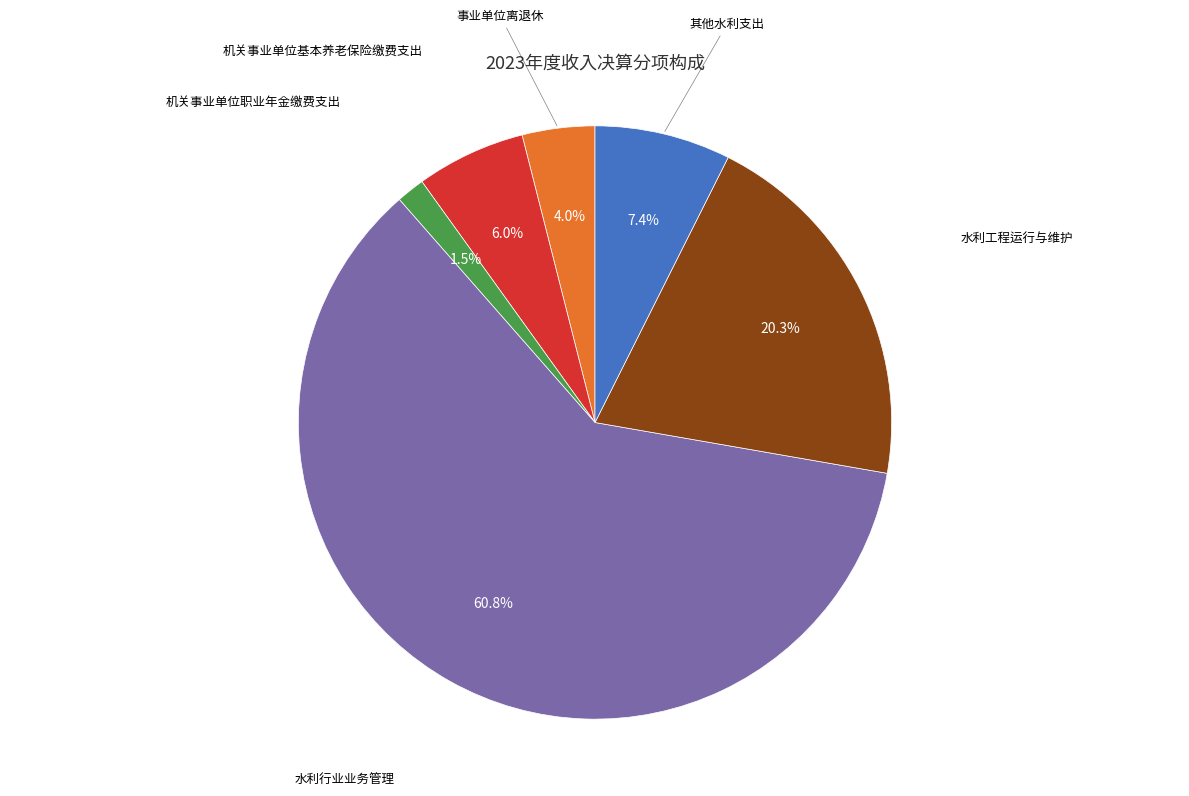

Does any single category account for the majority?

Yes